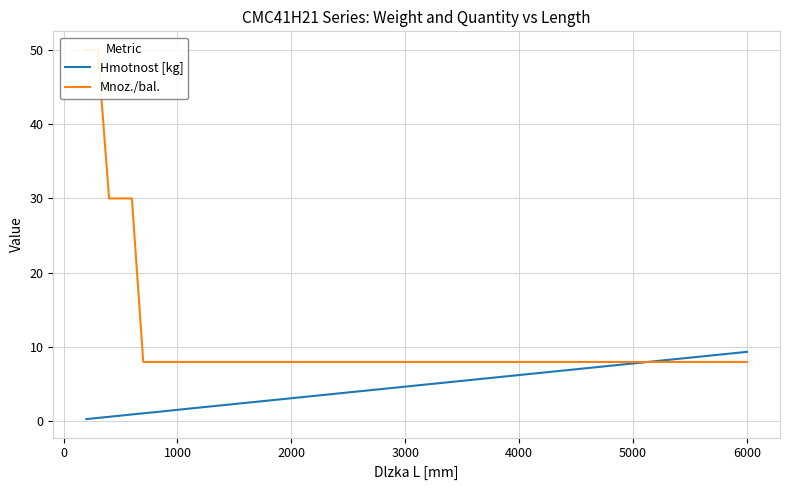

Between 1000 and 10, which series saw the biggest shift?

Mnoz./bal.